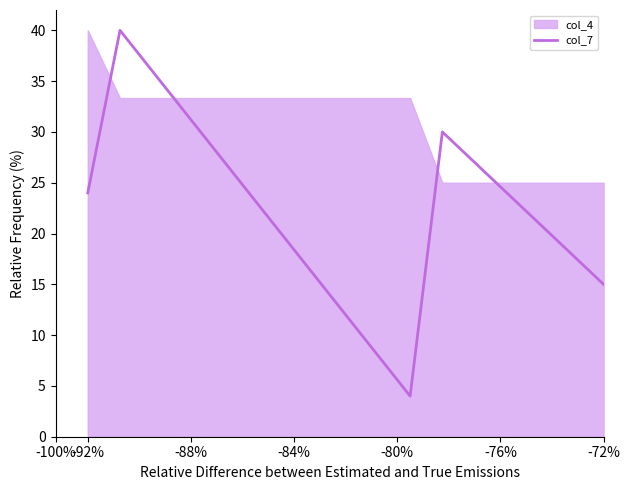

What is the minimum value shown in the chart?

4